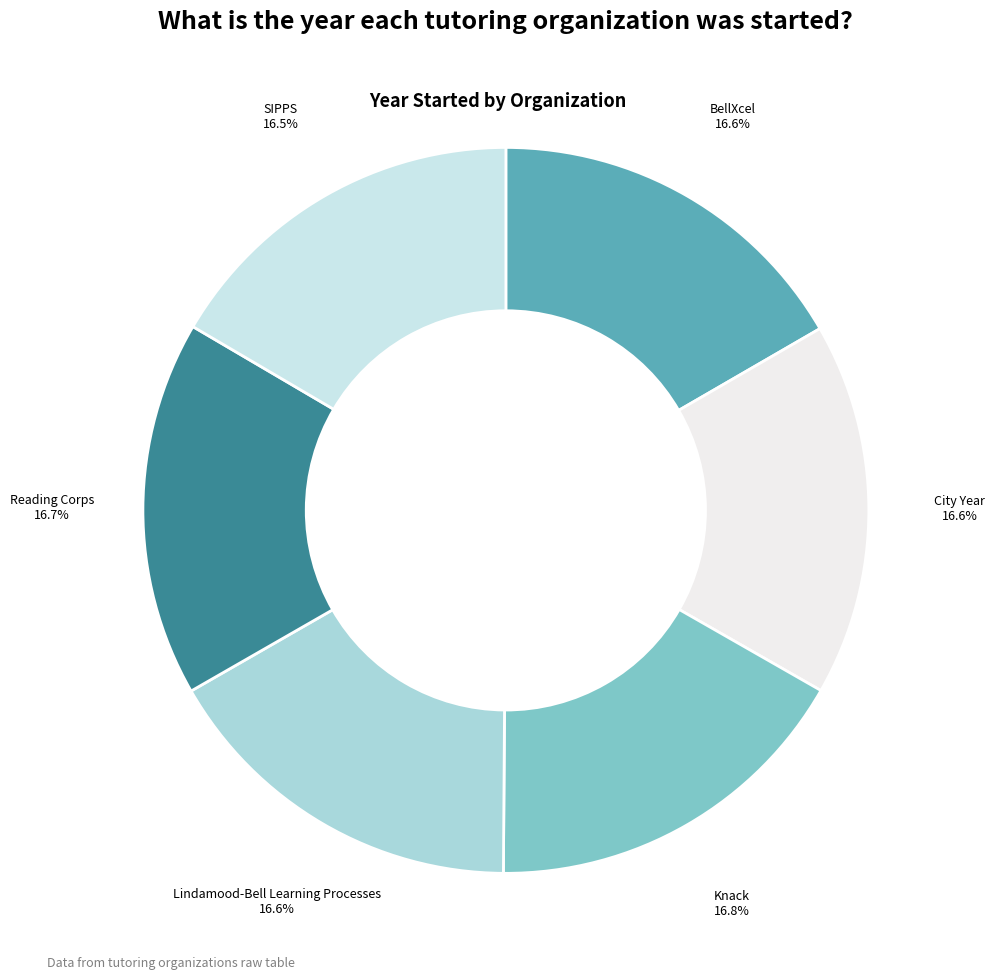

Rank the categories by value from lowest to highest.

SIPPS, Lindamood-Bell Learning Processes, City Year, BellXcel, Reading Corps, Knack